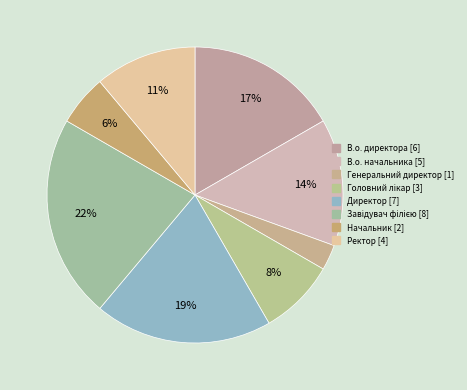

What percentage is the Начальник slice, to the nearest percent?

6%